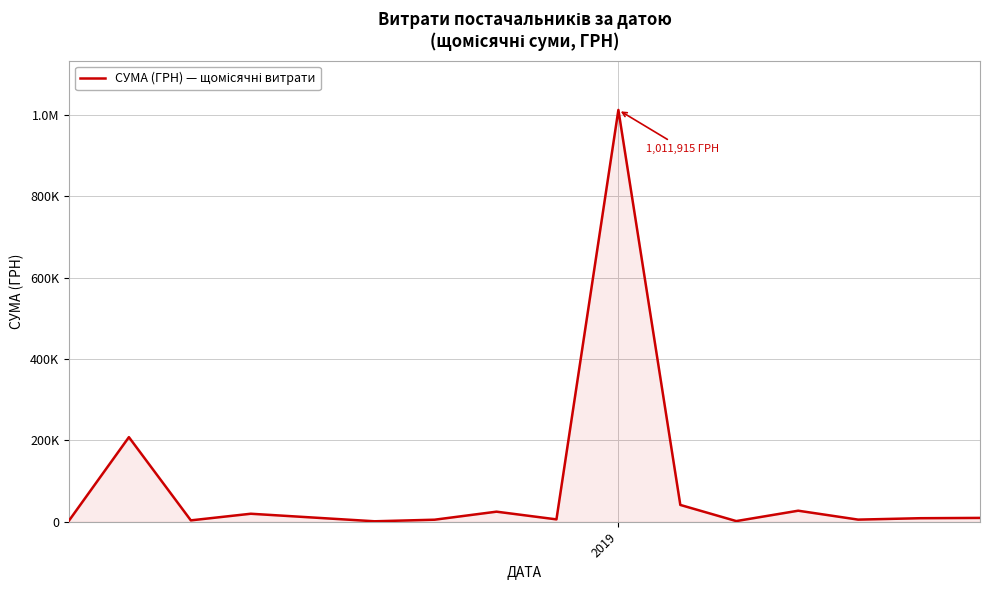

What is the difference between the maximum and minimum values?

1010594.6